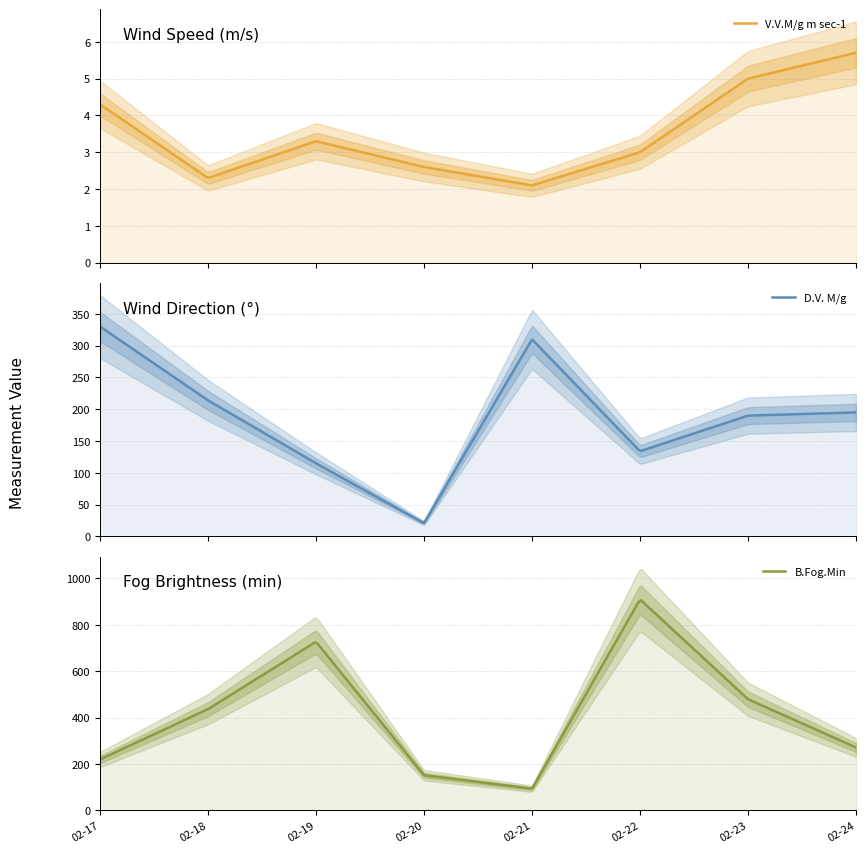

The value of B.Fog.Min at 2004-02-17 is 219.0. True or false?

True